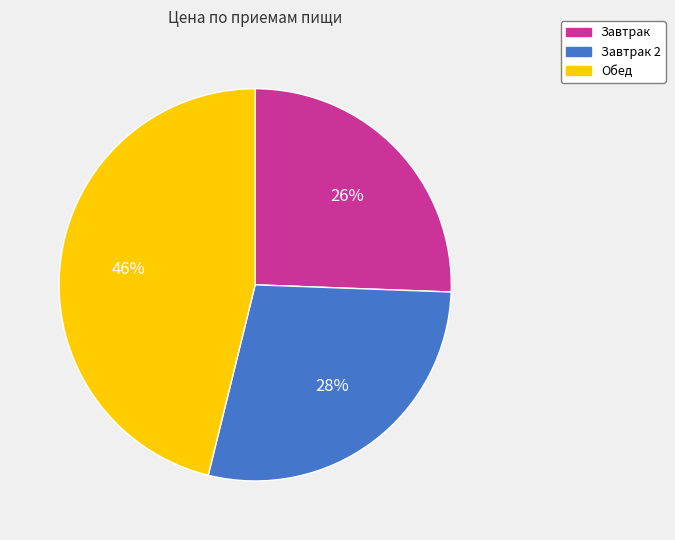

Count the number of slices in the pie.

3